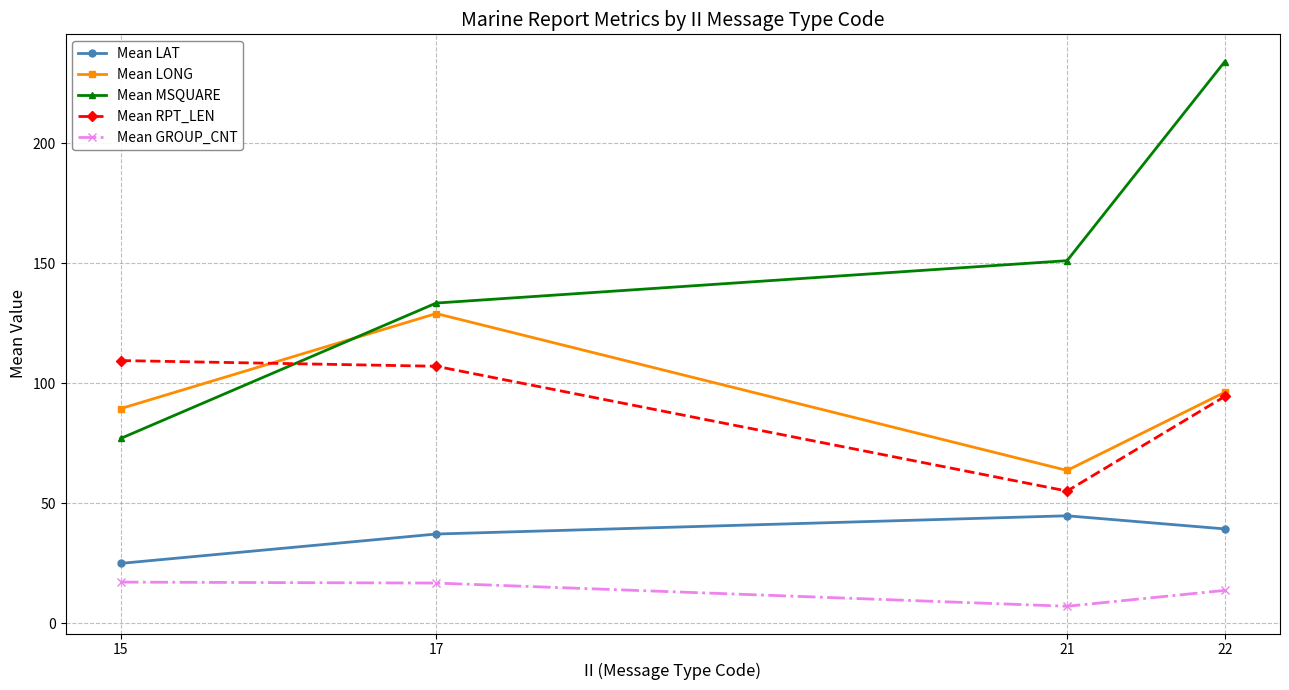

Which category has the highest value in the Mean RPT_LEN series?

15